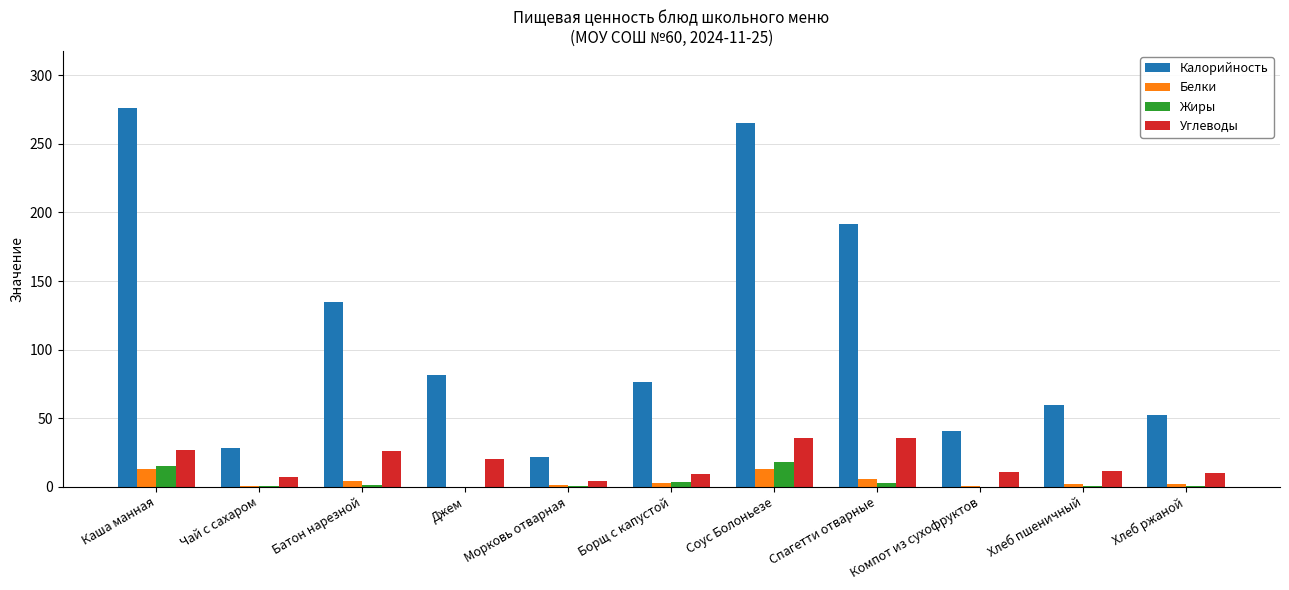

Is it true that Углеводы equals 13.8 at Каша манная?

False